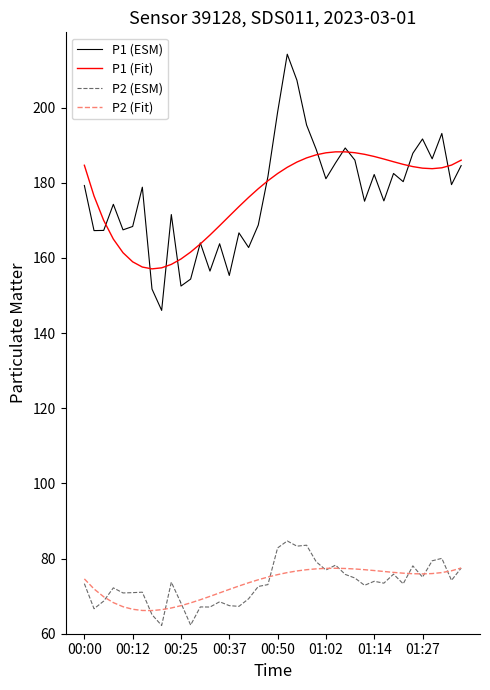

True or false: P2 (Fit) and P1 (ESM) cross at least once.

False